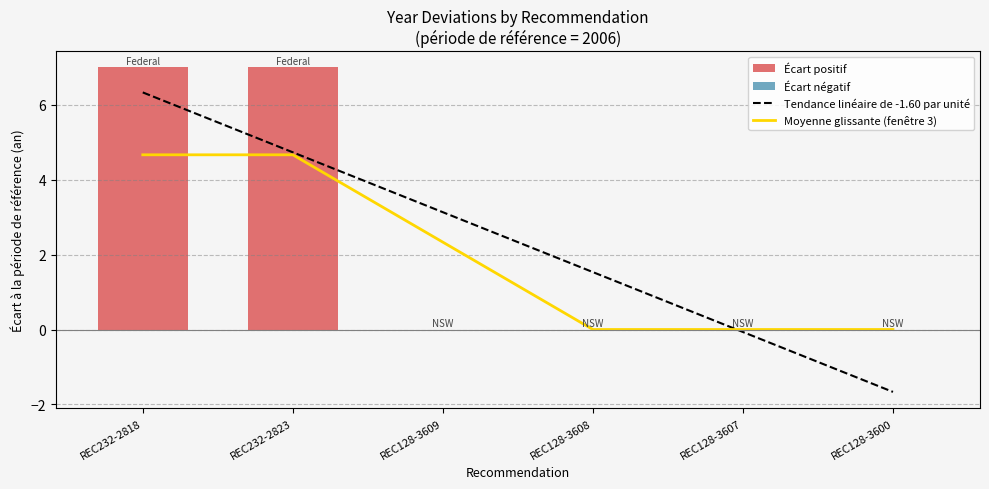

At which label does Moyenne glissante (fenêtre 3) first exceed 2?

REC232-2818